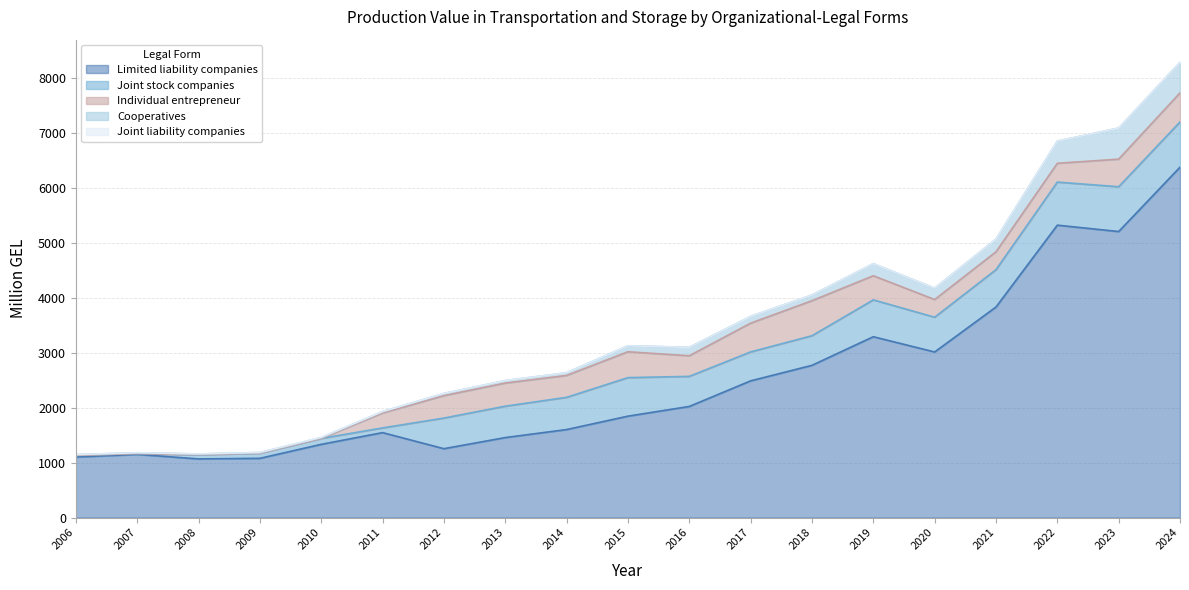

Between 2022 and 2015, which is larger?

2022